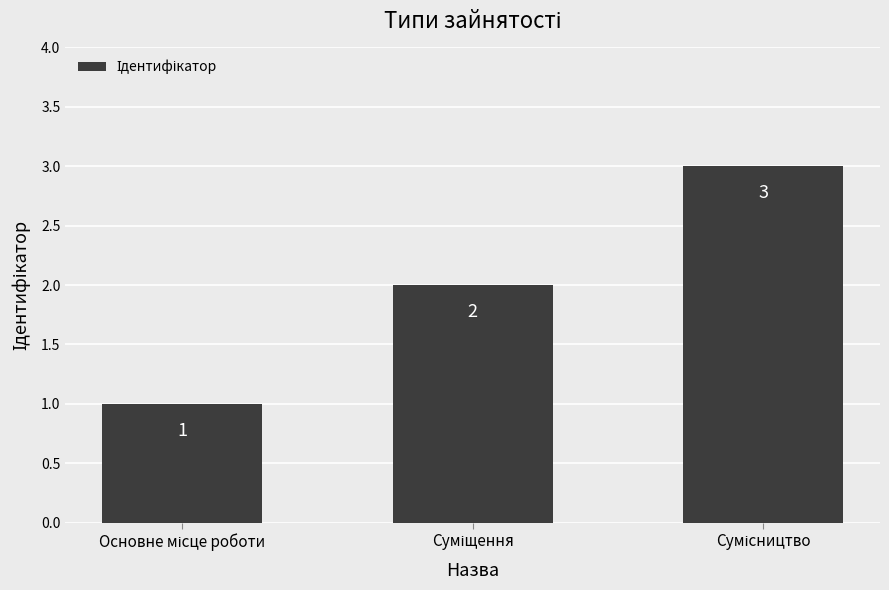

What is the value of the 3rd bar from the left?

3